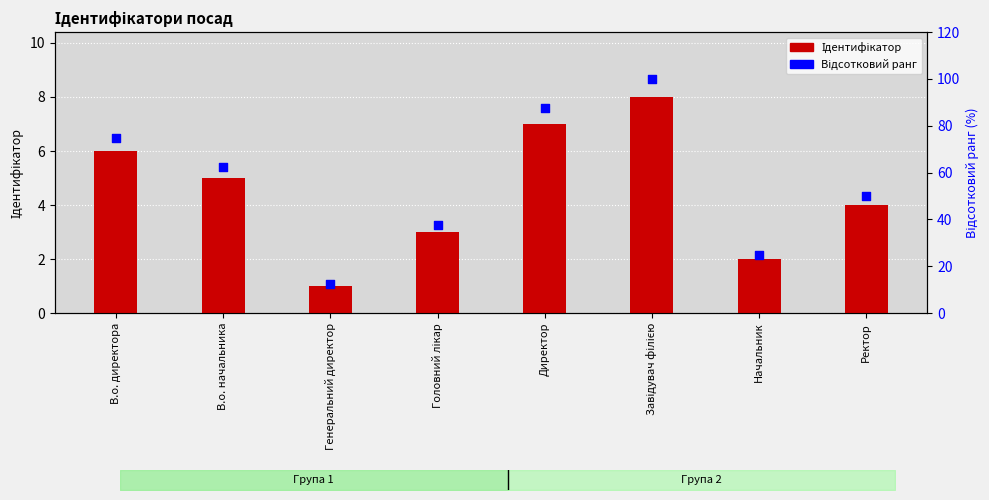

Which series reaches the maximum Y coordinate?

Відсотковий ранг